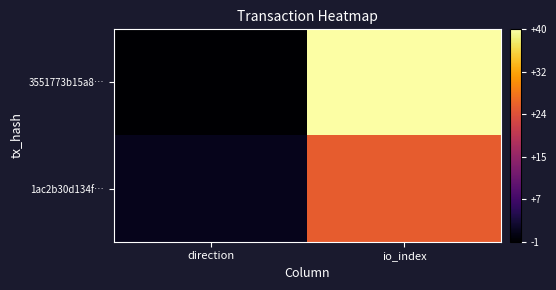

Which has a higher value, io_index or direction?

io_index